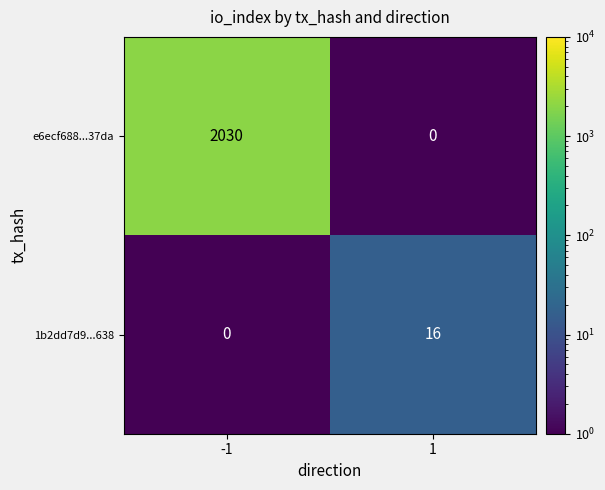

Reading left to right, extract all data points from this chart.

e6ecf688...37da: -1=2030	1=0
1b2dd7d9...638: -1=0	1=16